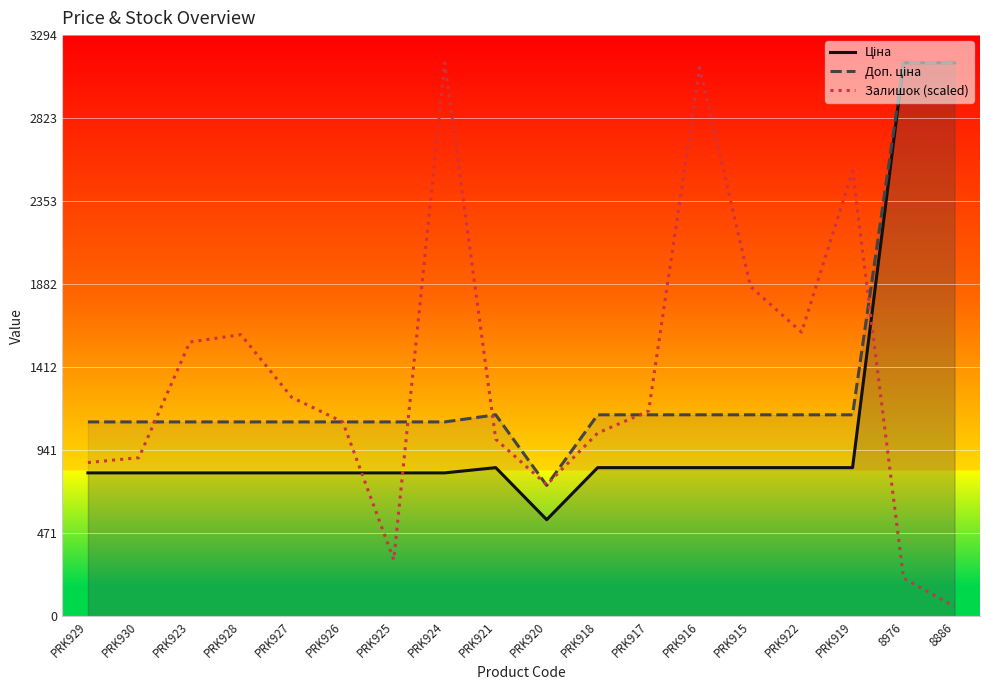

What is the average value of the Ціна series?

1068.1